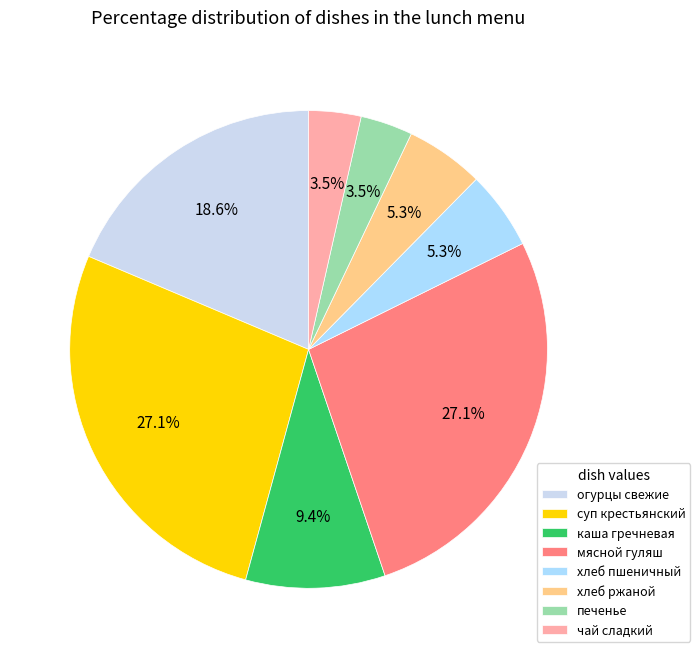

Which has a higher value, огурцы свежие or каша гречневая?

огурцы свежие